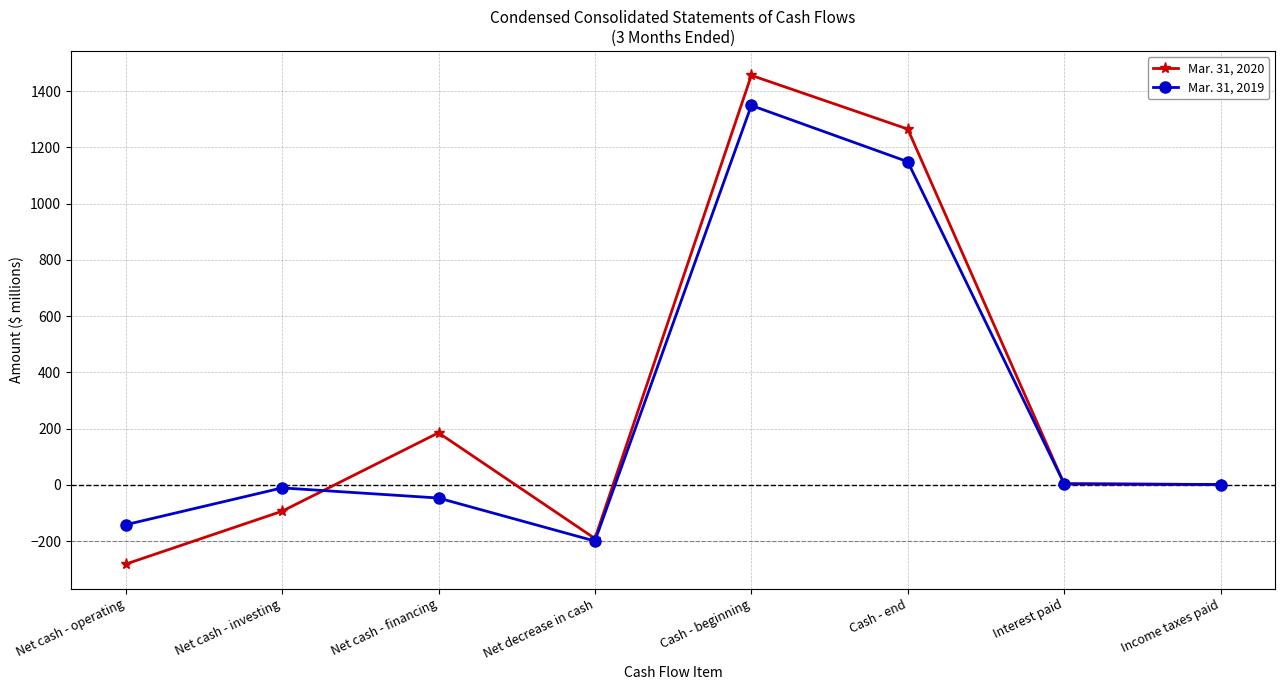

At Net decrease in cash, list the series in order from smallest to largest.

Mar. 31, 2019, Mar. 31, 2020